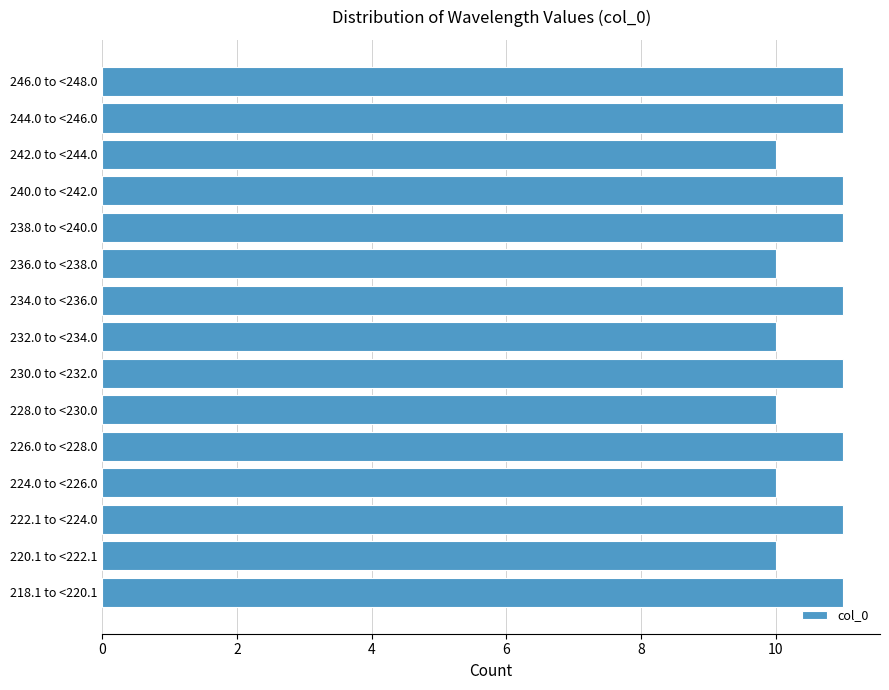

Reading top to bottom, transcribe all the data shown in this chart.

11	11	10	11	11	10	11	10	11	10	11	10	11	10	11